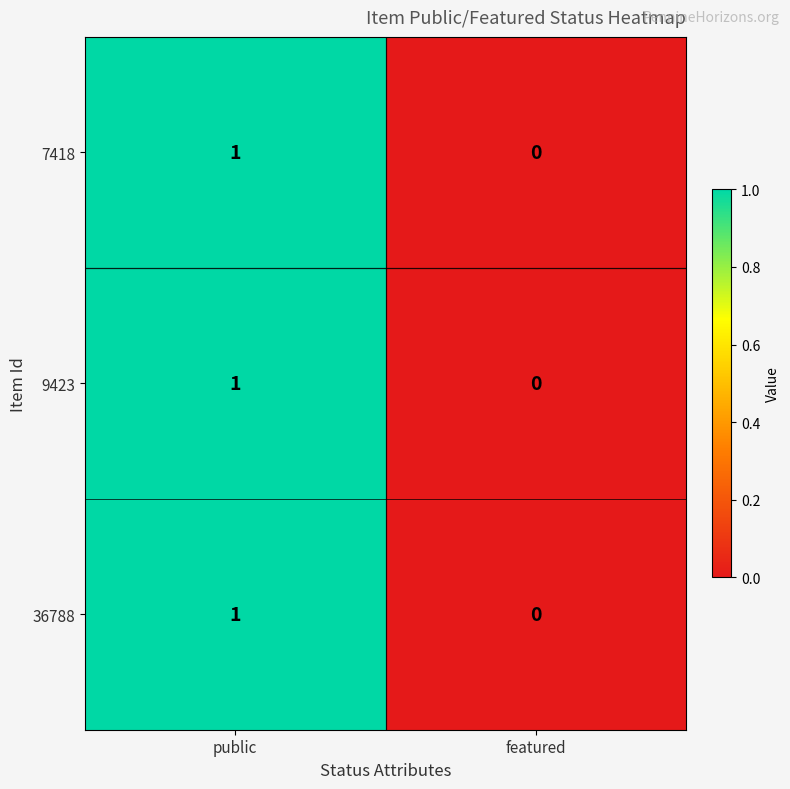

Where is 7418 nearest to the value 0?

featured